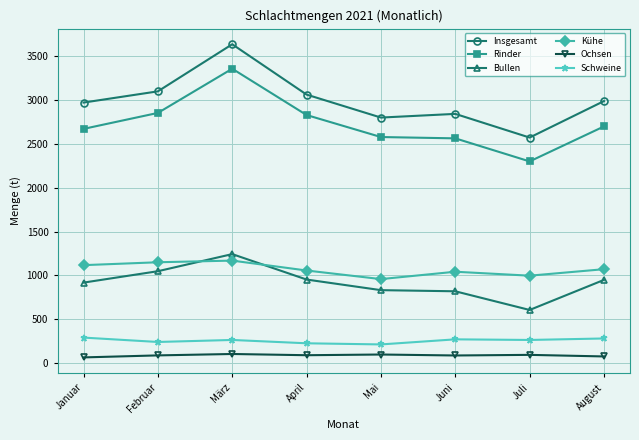

True or false: Ochsen and Insgesamt intersect in this chart.

False